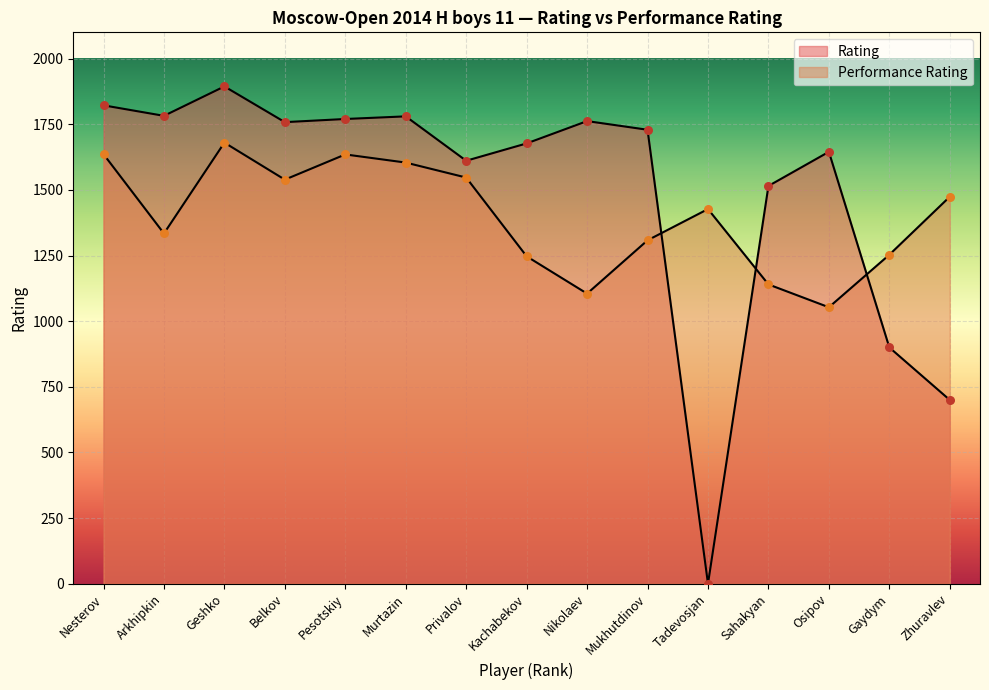

Which series contains the lowest Y value?

Rating